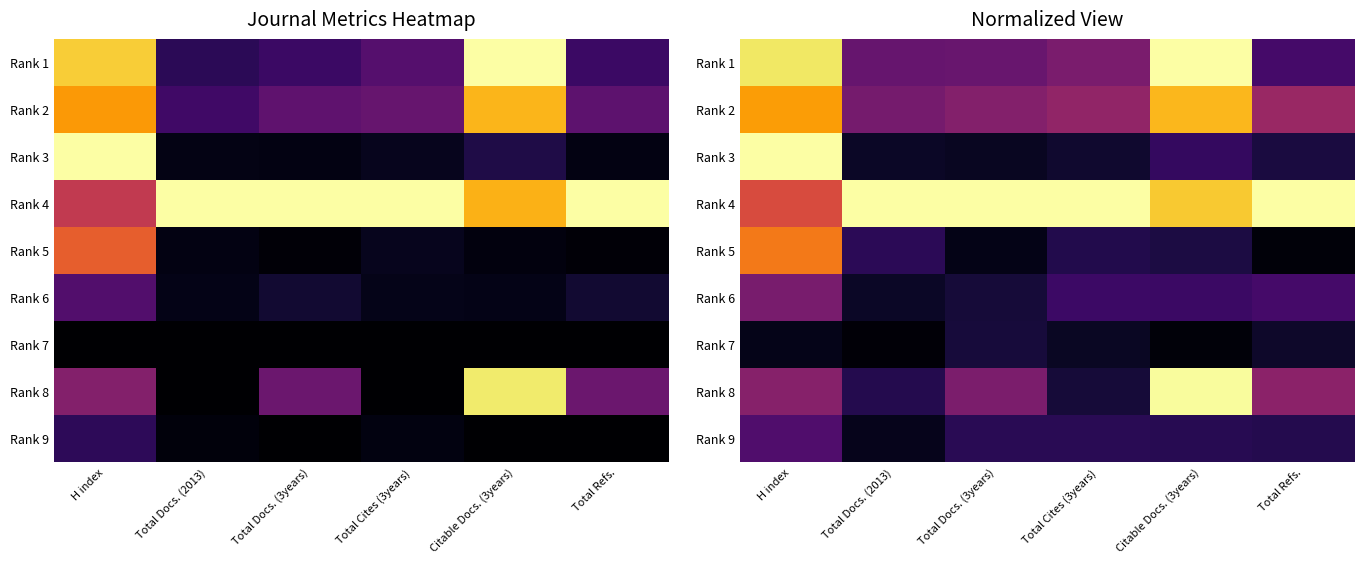

At how many categories does at least one series exceed 0?

6